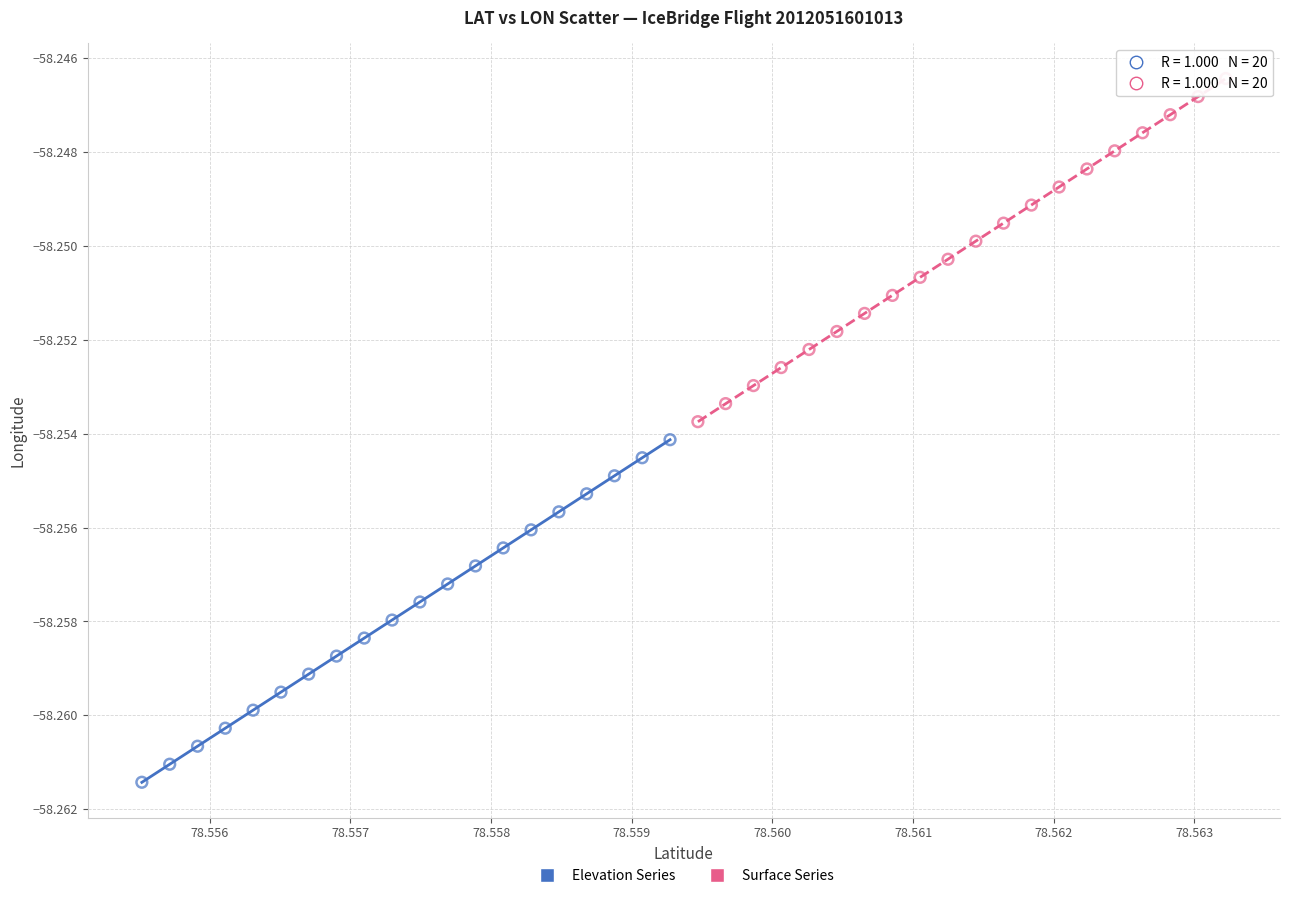

Which series reaches the minimum Y coordinate?

Elevation Series